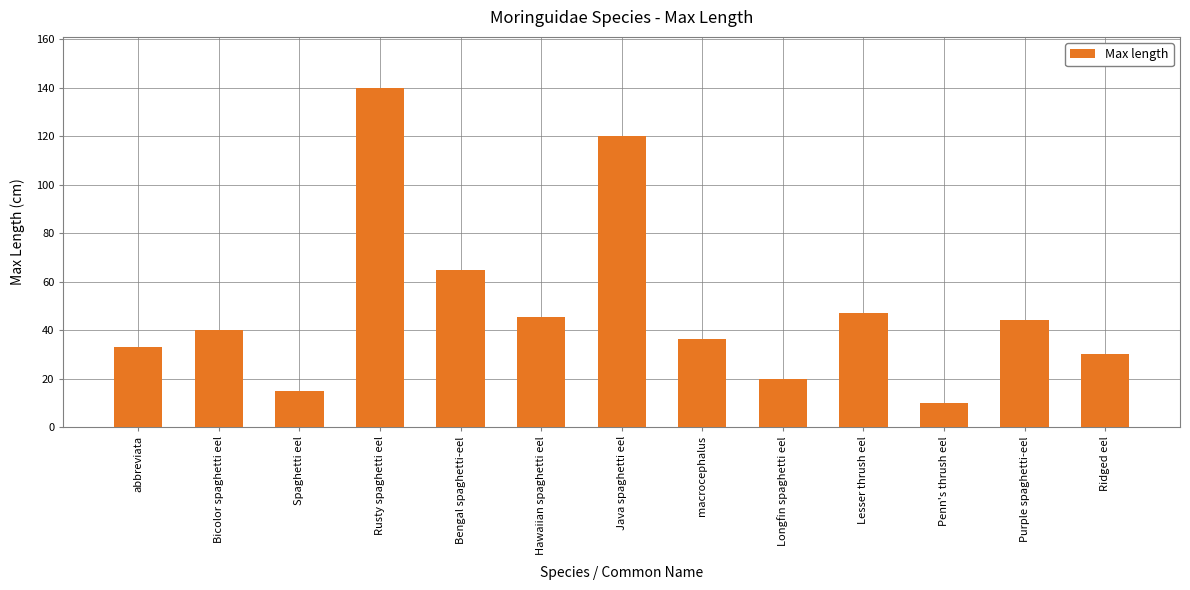

What is the difference between the maximum and minimum values?

129.9